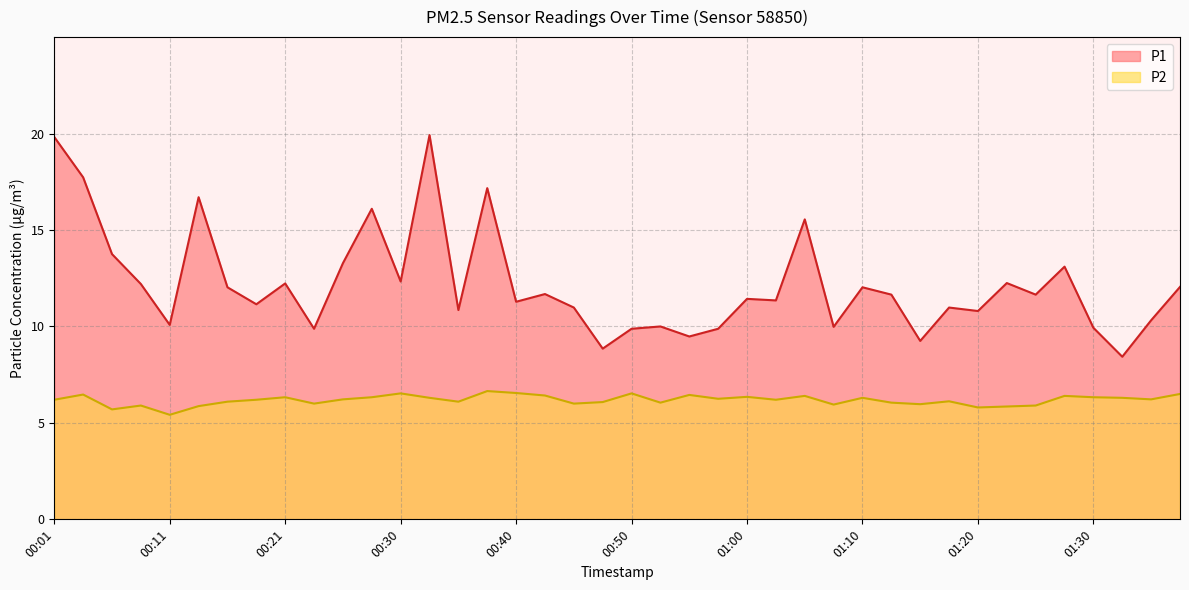

At which label does P1 first exceed 11?

00:01